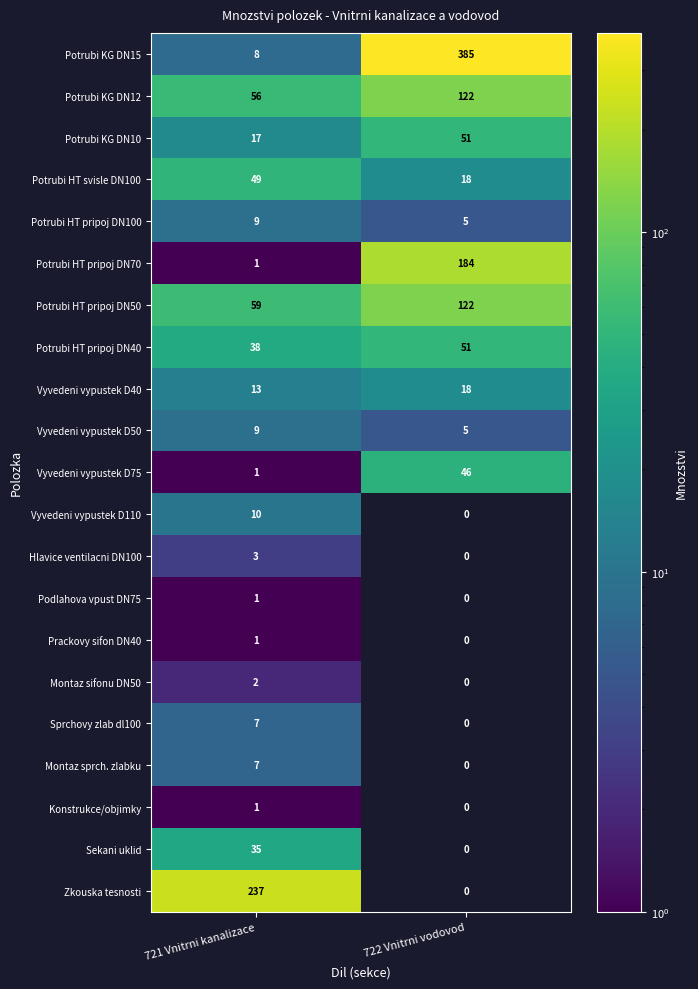

True or false: Podlahova vpust DN75 has a value of 0 at 721 Vnitrni kanalizace.

False